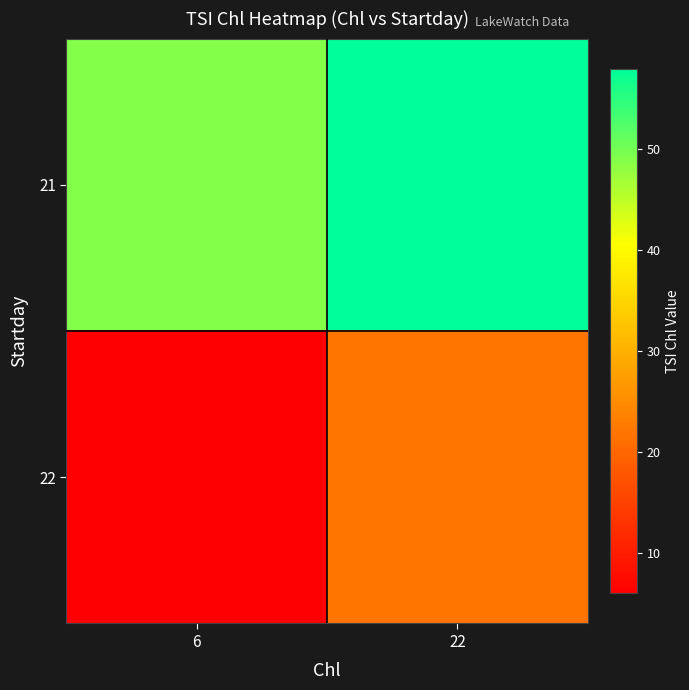

Between 6 and 22, which is larger?

22